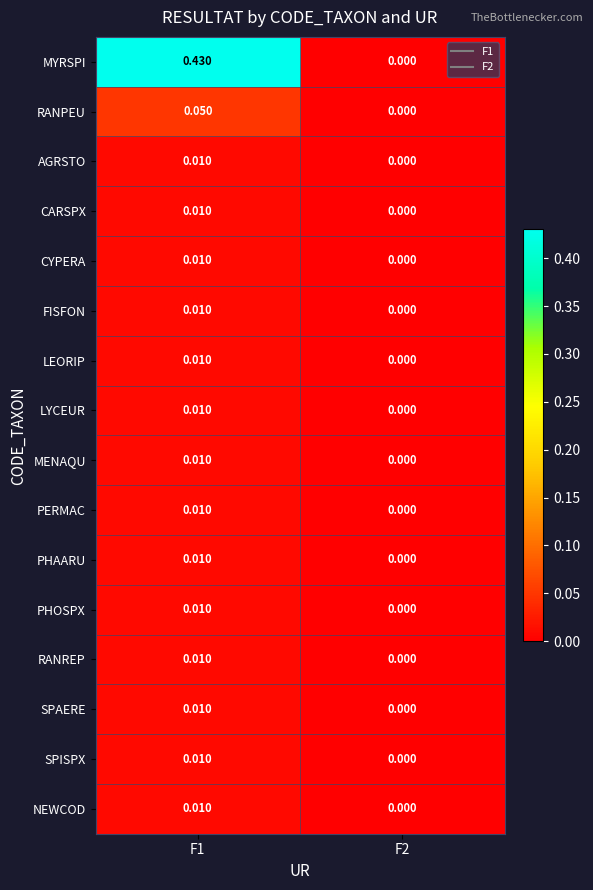

Which series changed the most between F1 and F2?

MYRSPI